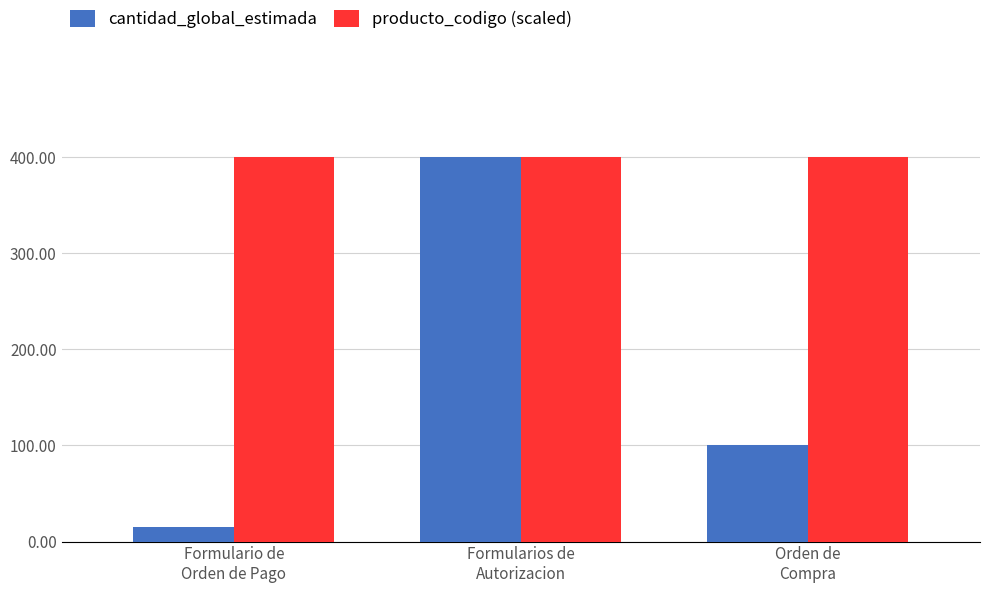

Reading left to right, transcribe all the data shown in this chart.

cantidad_global_estimada: 15	400	100
producto_codigo (scaled): 400	400	400